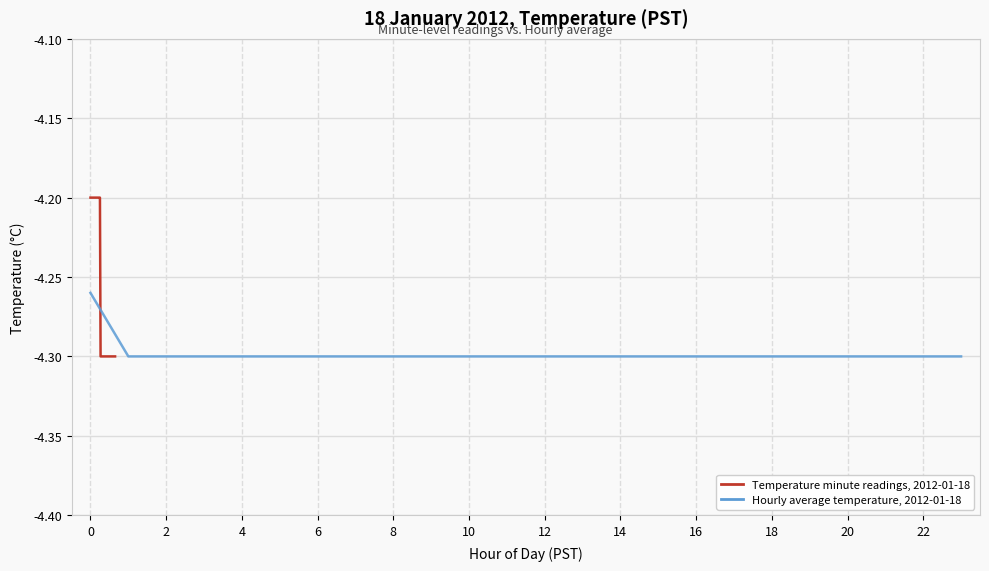

What is the difference between the maximum and minimum values?

0.1